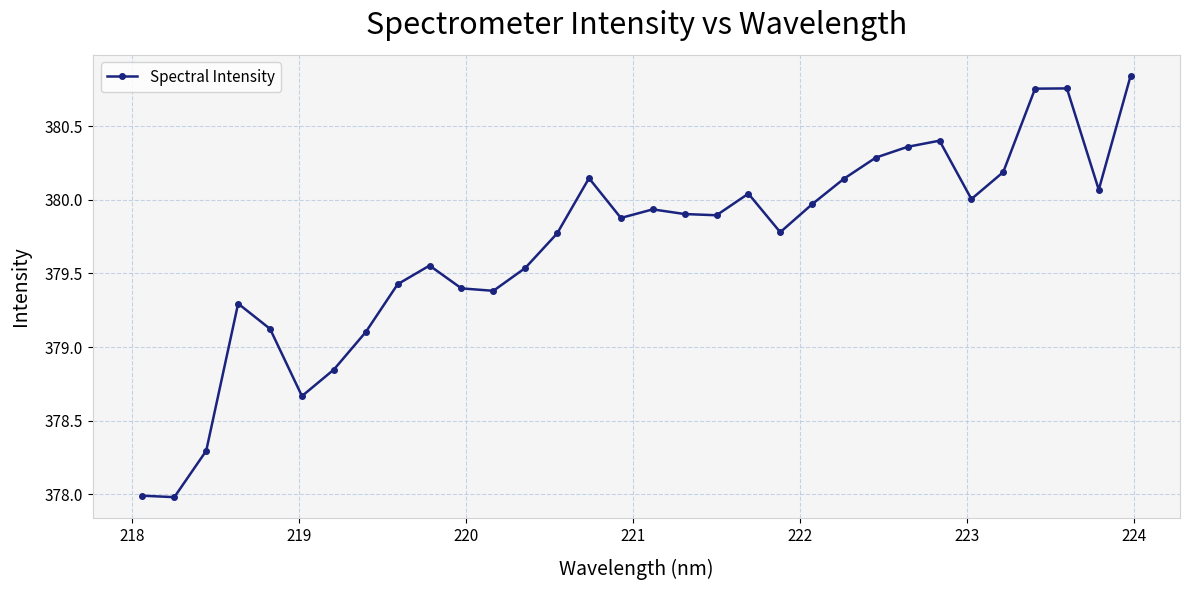

What is the minimum value shown in the chart?

378.0